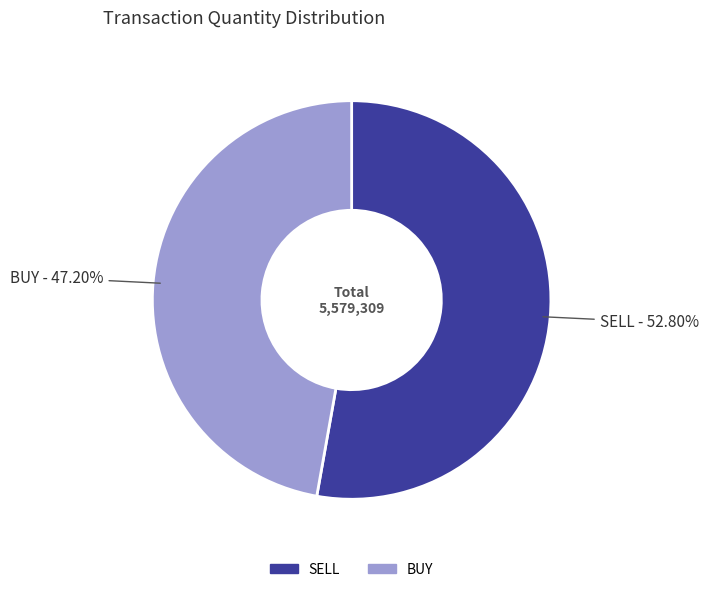

Rank the categories by value from highest to lowest.

SELL, BUY